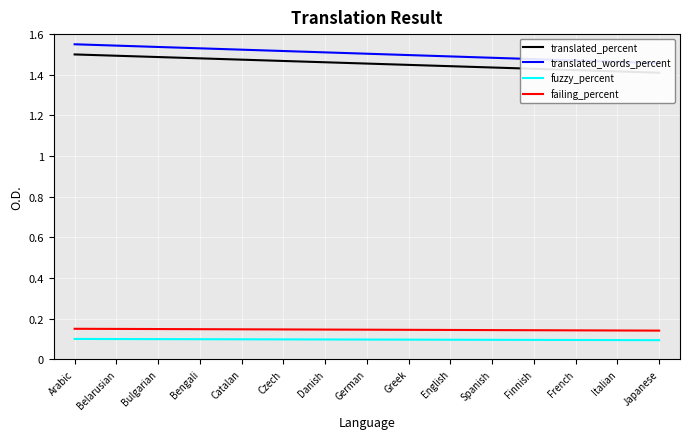

What is the minimum value shown in the chart?

0.1